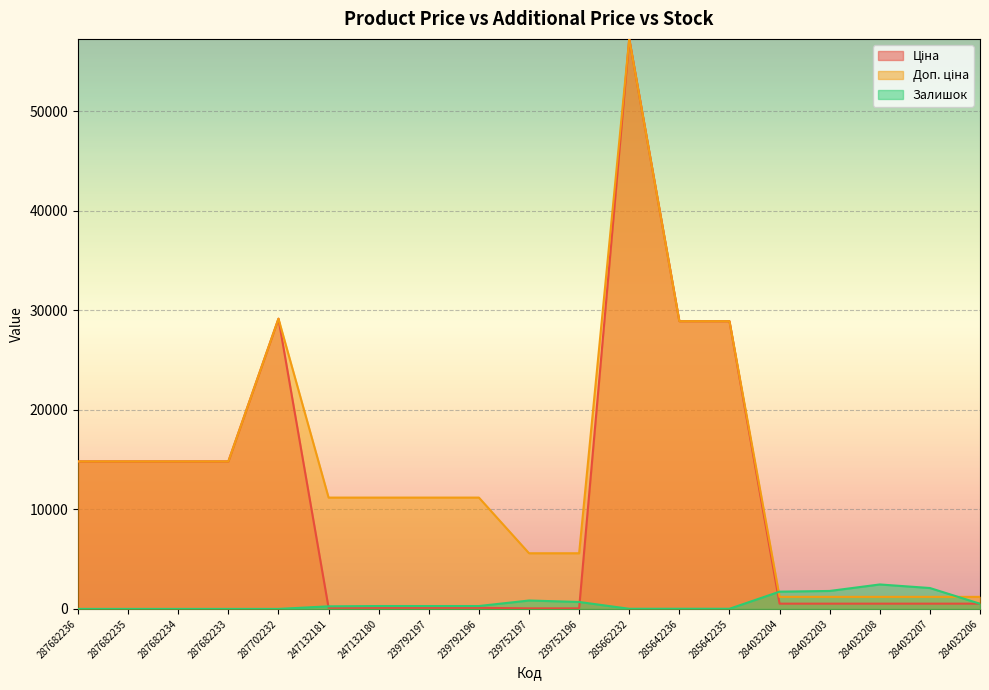

Which category has the lowest value across all series?

287682236